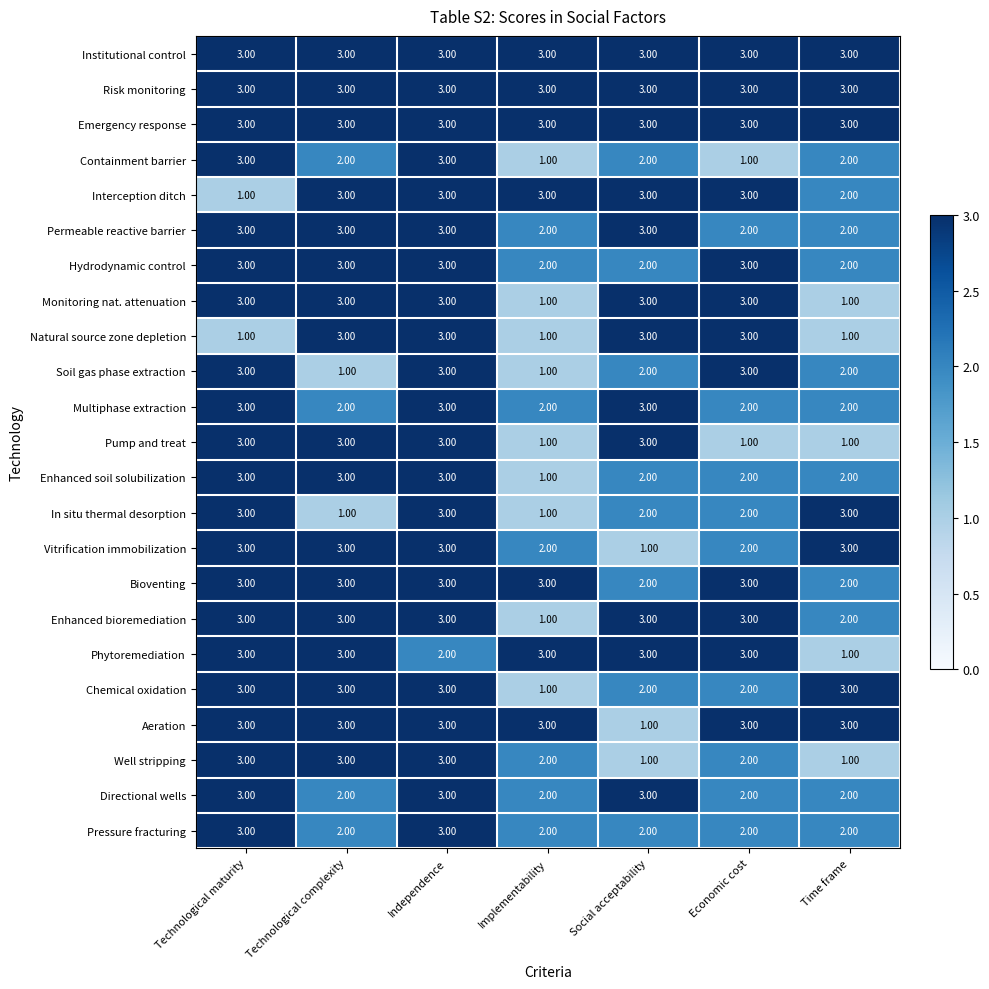

What is the sum of the Aeration values at Social acceptability and Time frame?

4